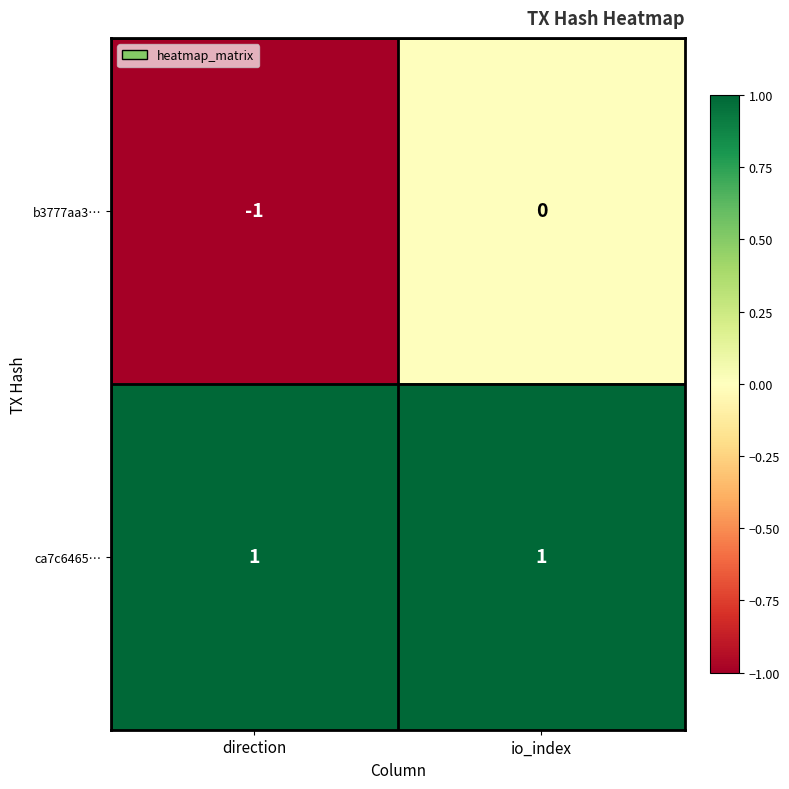

Which category has the lowest value in the b3777aa3… series?

direction